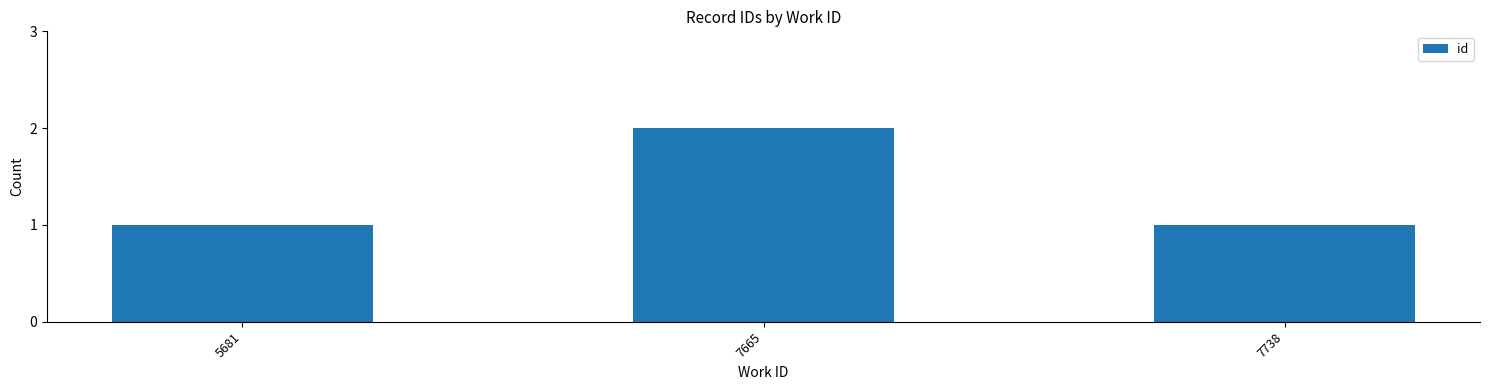

What value does the data have at 7738?

1